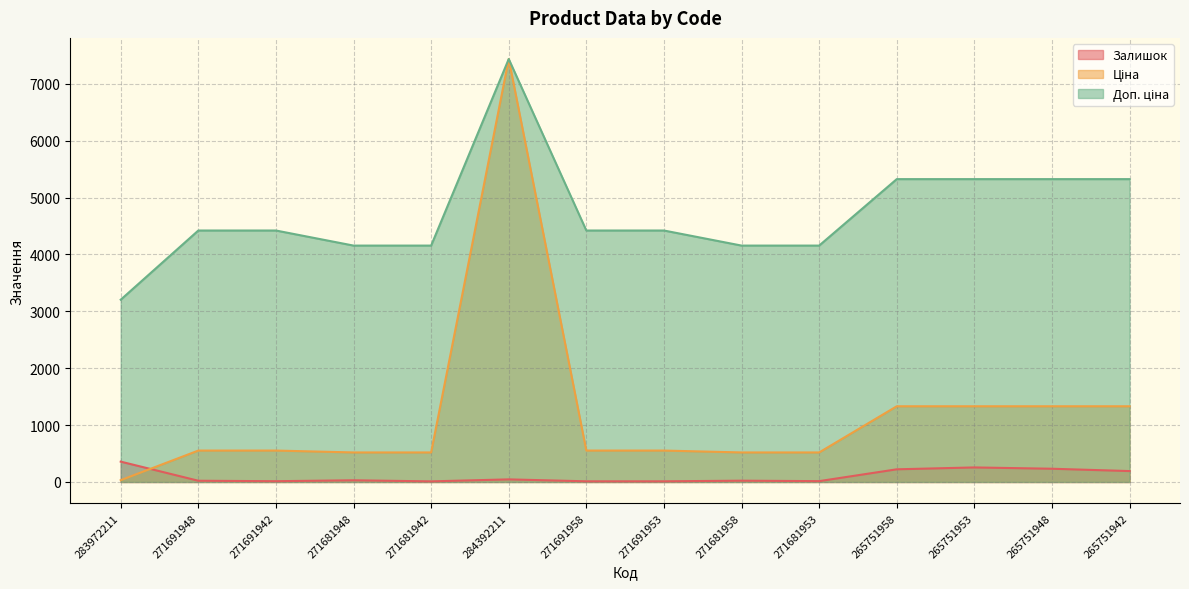

Which series has the largest range (max minus min)?

Ціна